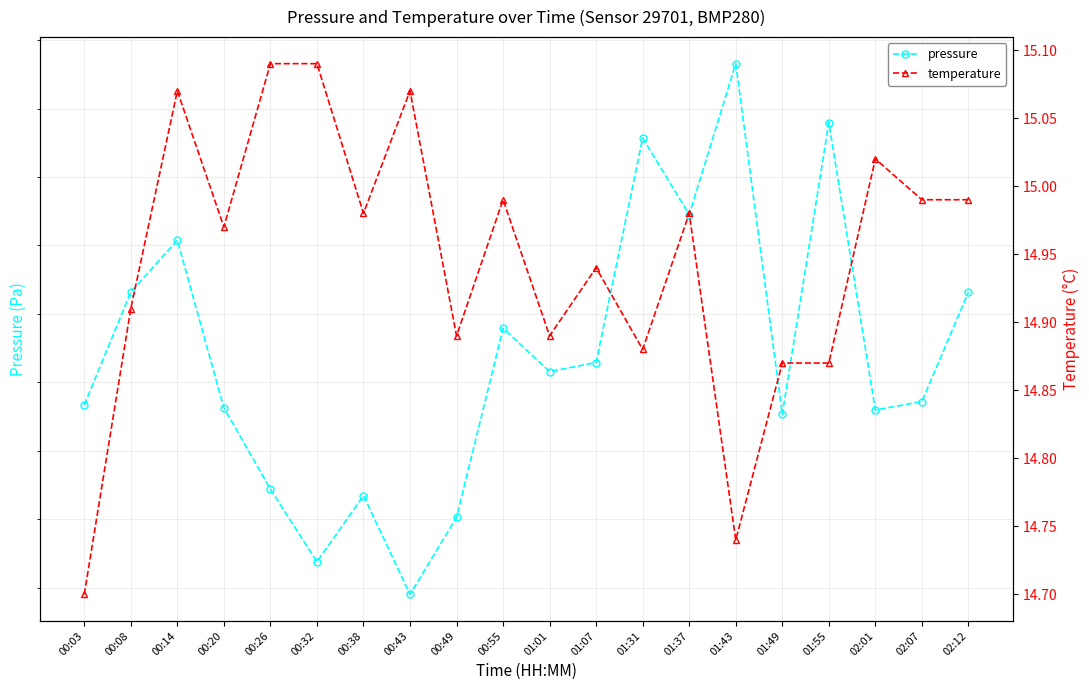

What is the difference between the second highest and minimum values in the pressure series?

34.5